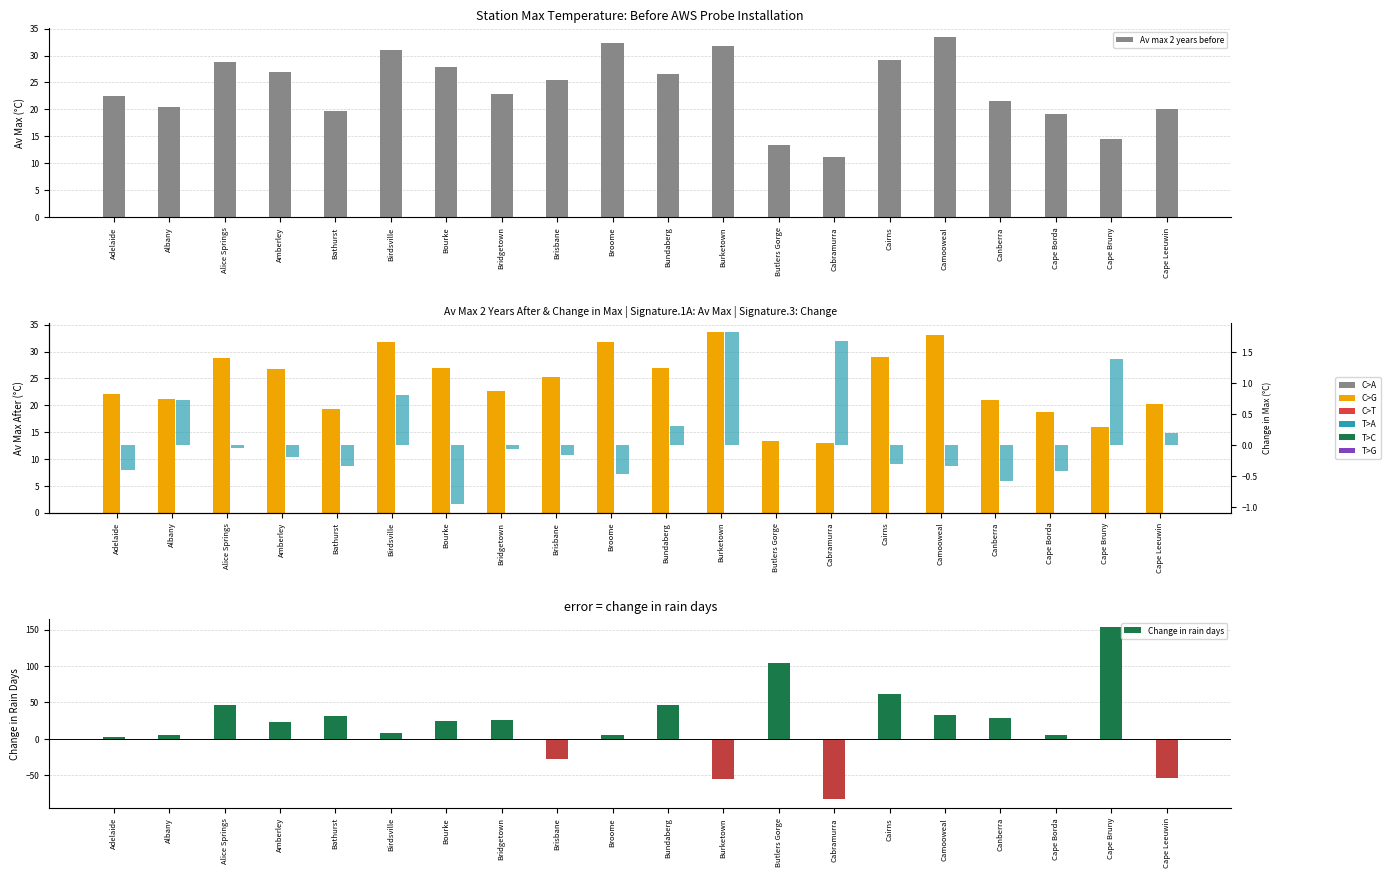

Which series has the largest range (max minus min)?

Change in rain days